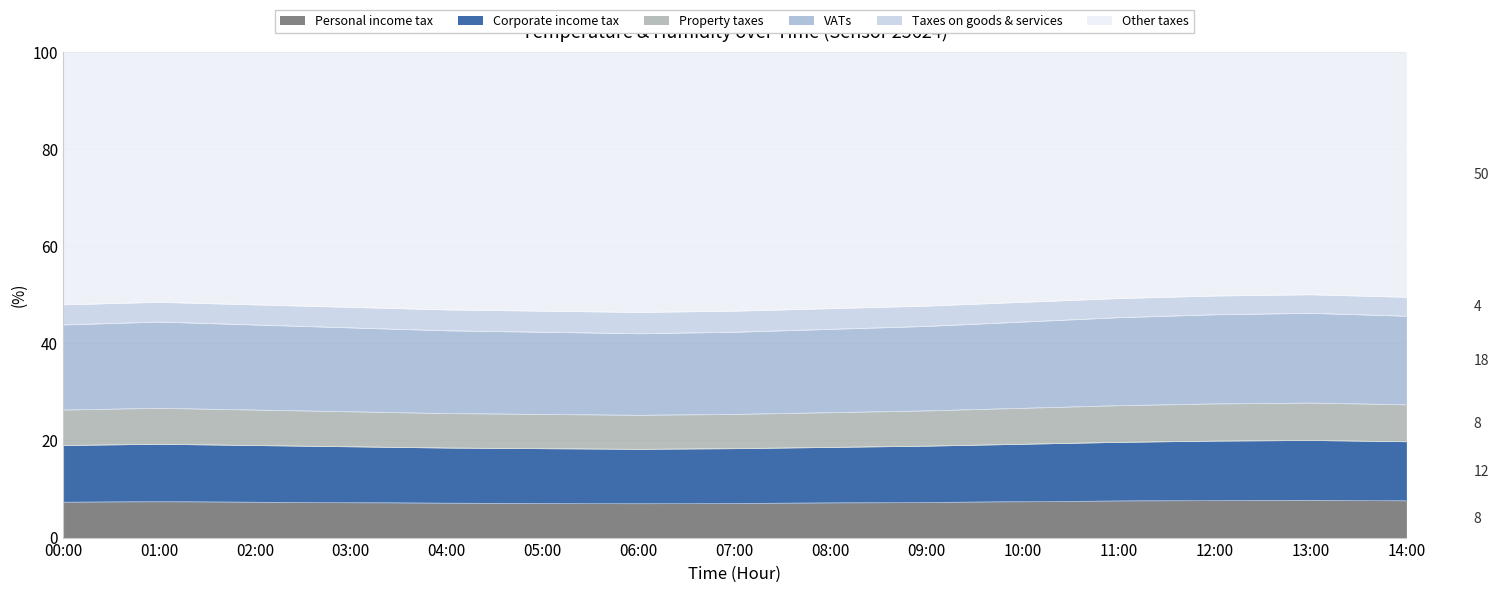

How many interior local valleys (lower than both neighbors) does the data have?

1